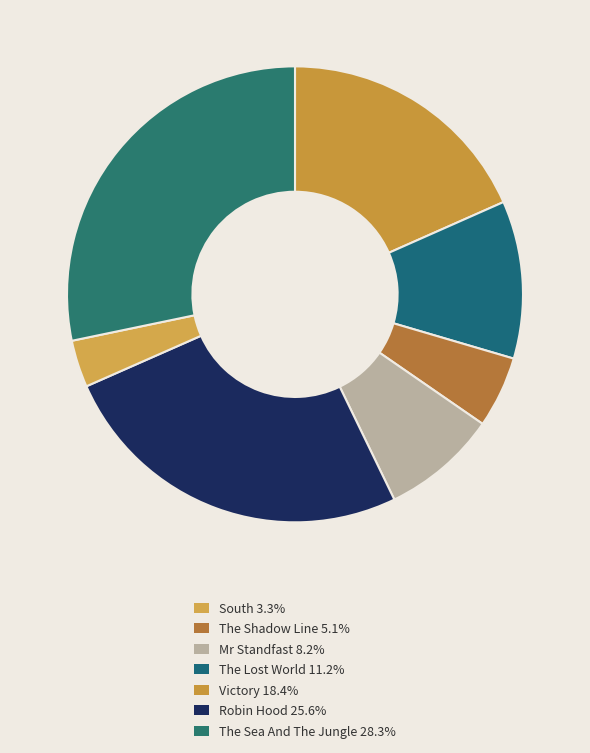

Rank the categories by value from lowest to highest.

South, The Shadow Line, Mr Standfast, The Lost World, Victory, Robin Hood, The Sea And The Jungle